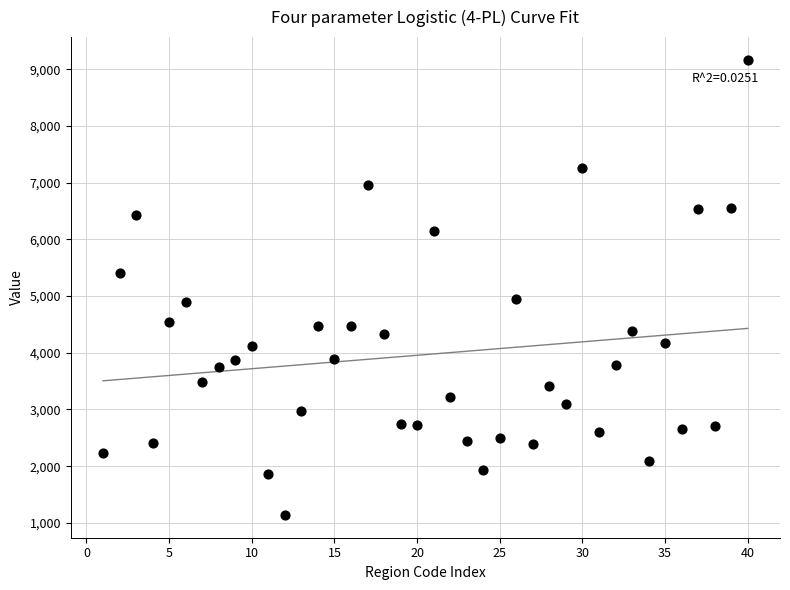

What is the range of Y values (max minus min)?

8024